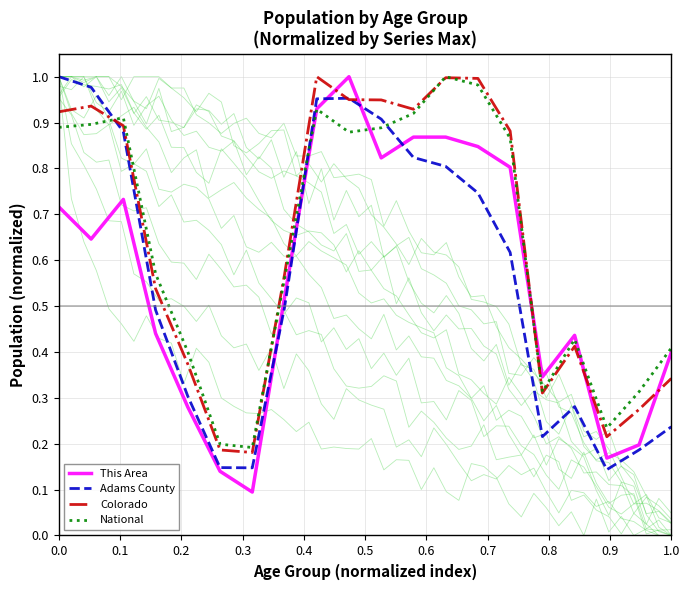

Which series ends up on top after the final intersection of National and Adams County?

National